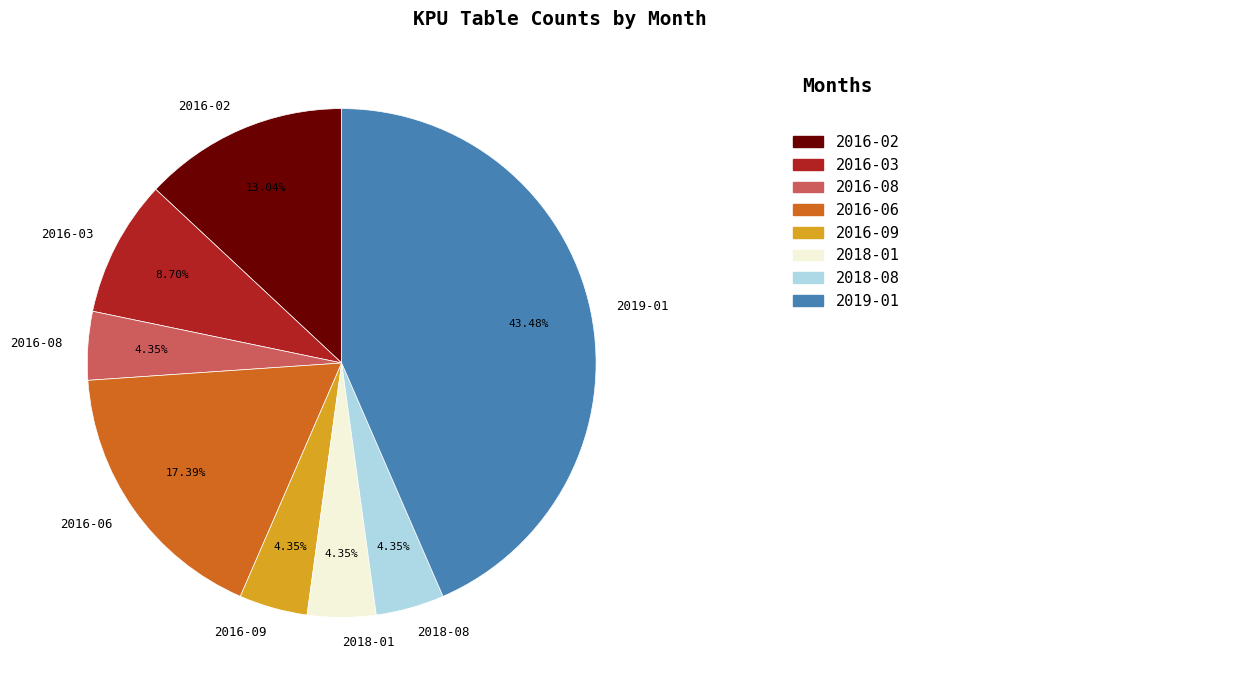

Does any single category account for the majority?

No